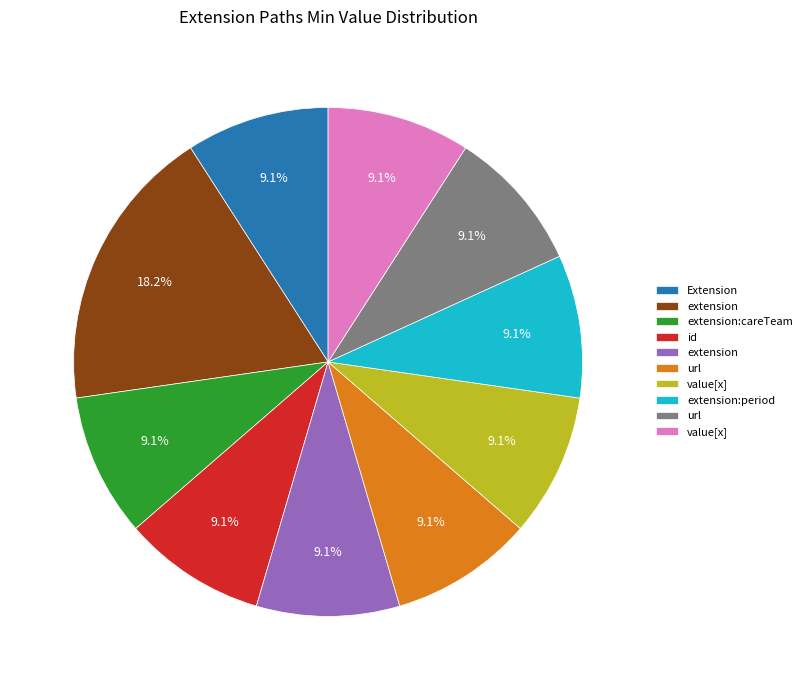

Does any single category account for the majority?

No